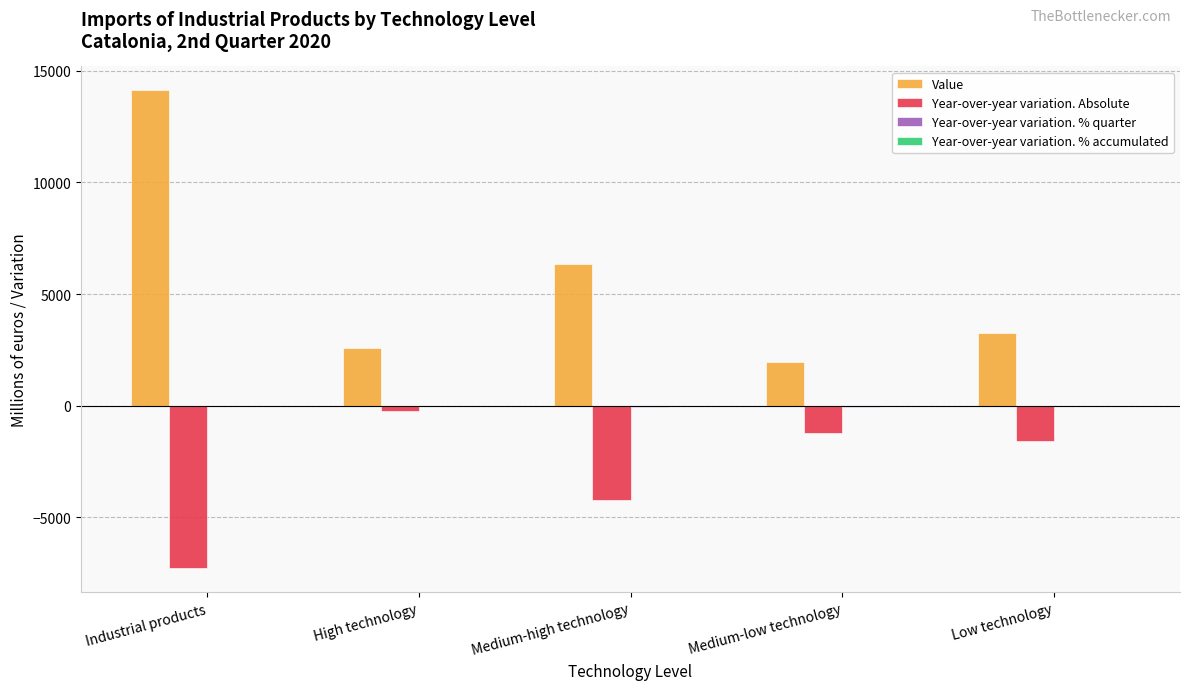

How many groups of bars are there?

5